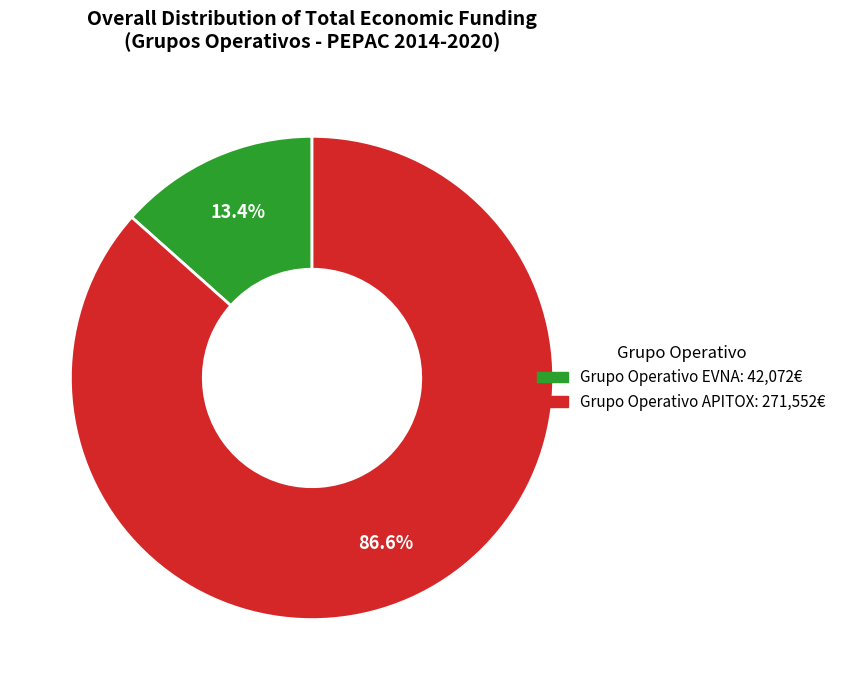

To the nearest percent, what is the difference between the Grupo Operativo APITOX and Grupo Operativo EVNA slice percentages?

73%